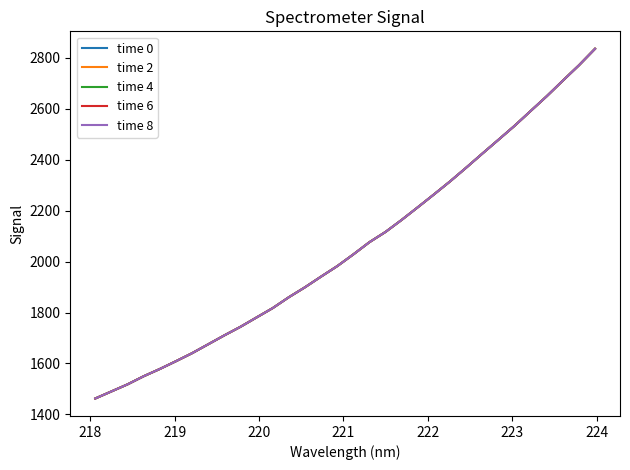

How many distinct data groups are displayed?

5